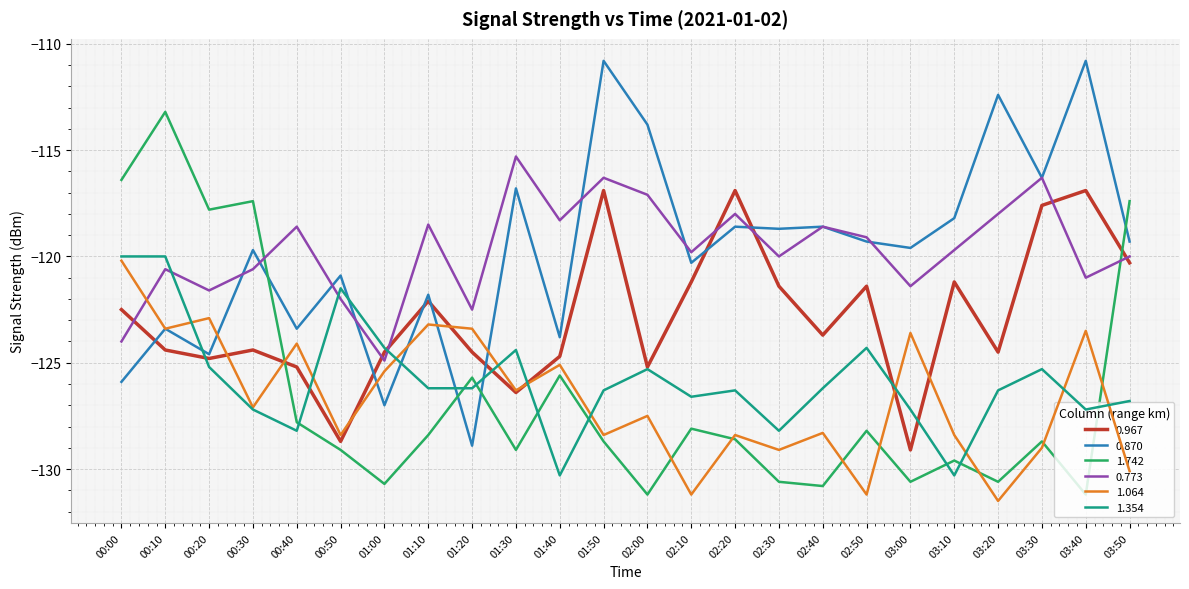

Rank the series at 03:00 from lowest to highest value.

1.742, 0.967, 1.354, 1.064, 0.773, 0.870